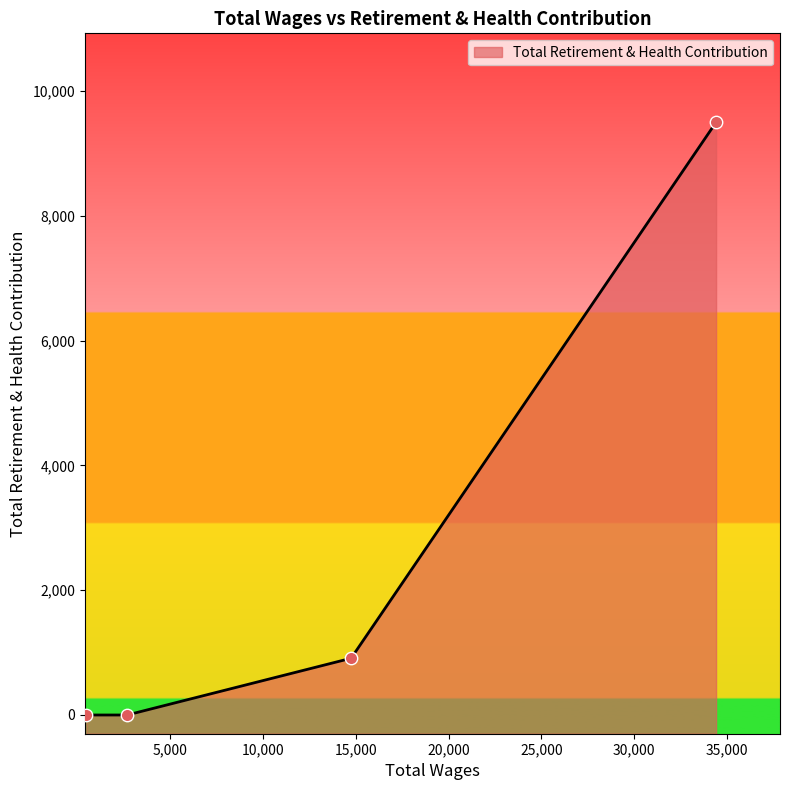

What is the change in value from 14755.0 to 503.0?

-909